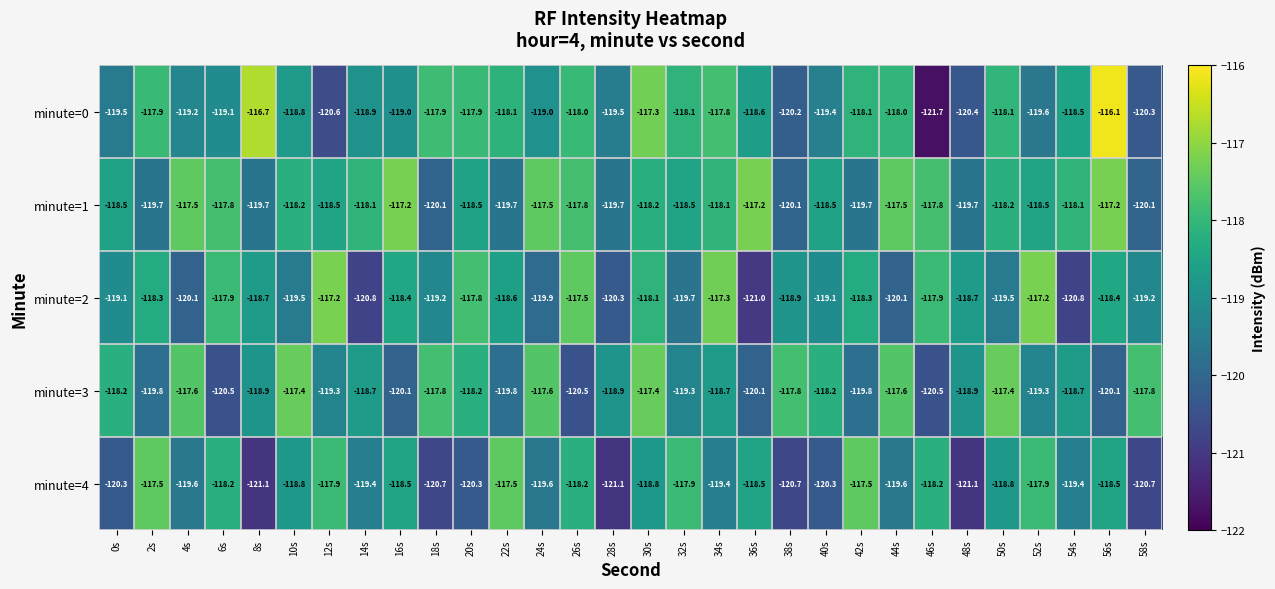

What is the sum of the minute=2 values at 58s and 16s?

-237.6